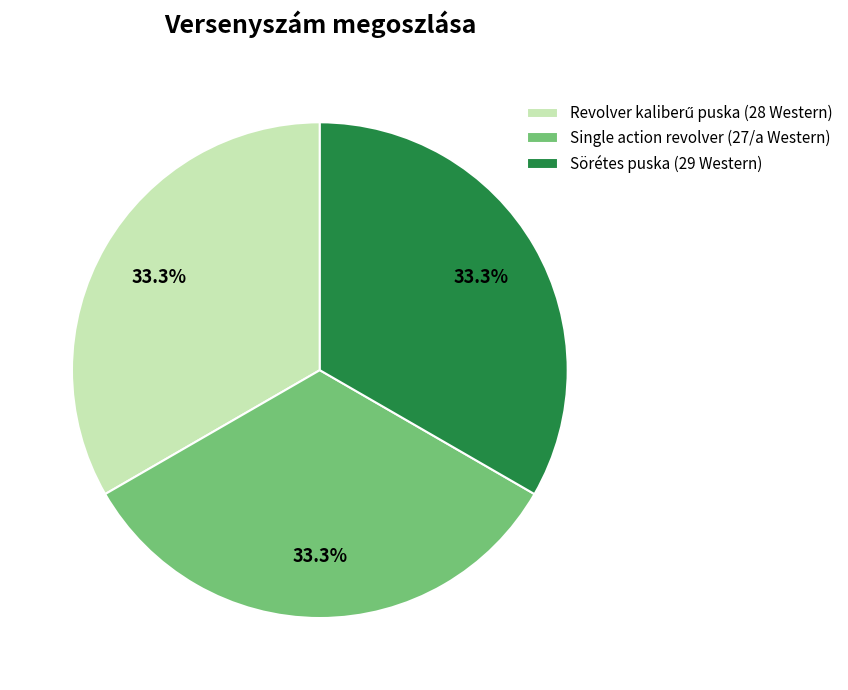

What is the ratio of the value at Sörétes puska (29 Western) to the value at Single action revolver (27/a Western)?

1.0